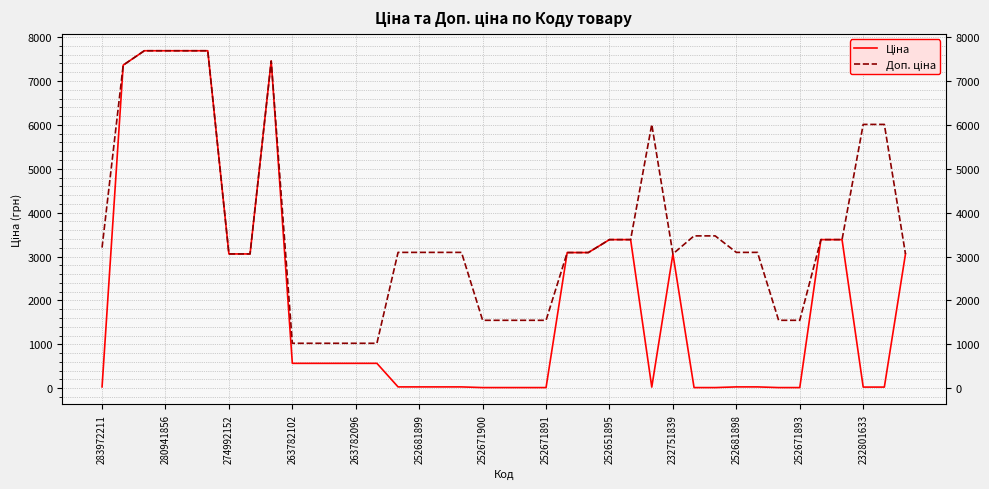

What is the greatest value displayed?

7688.0